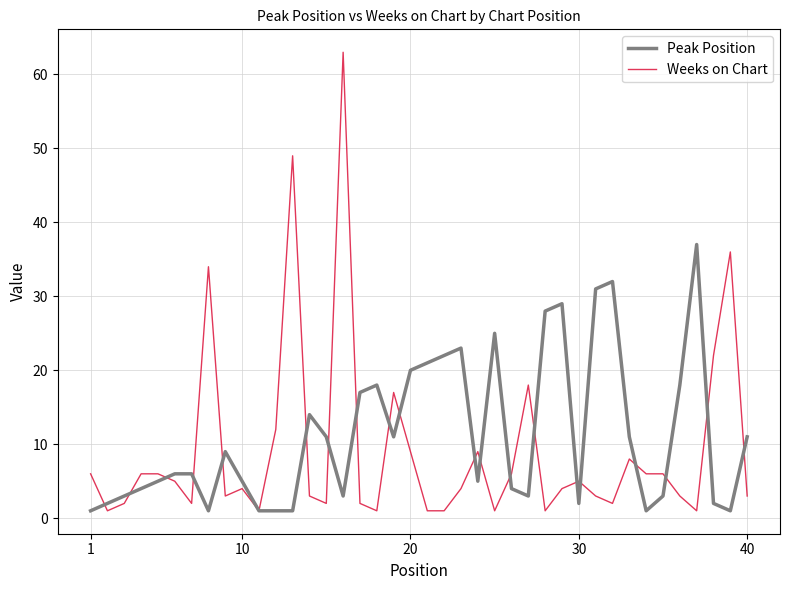

What is the maximum value for Weeks on Chart?

63